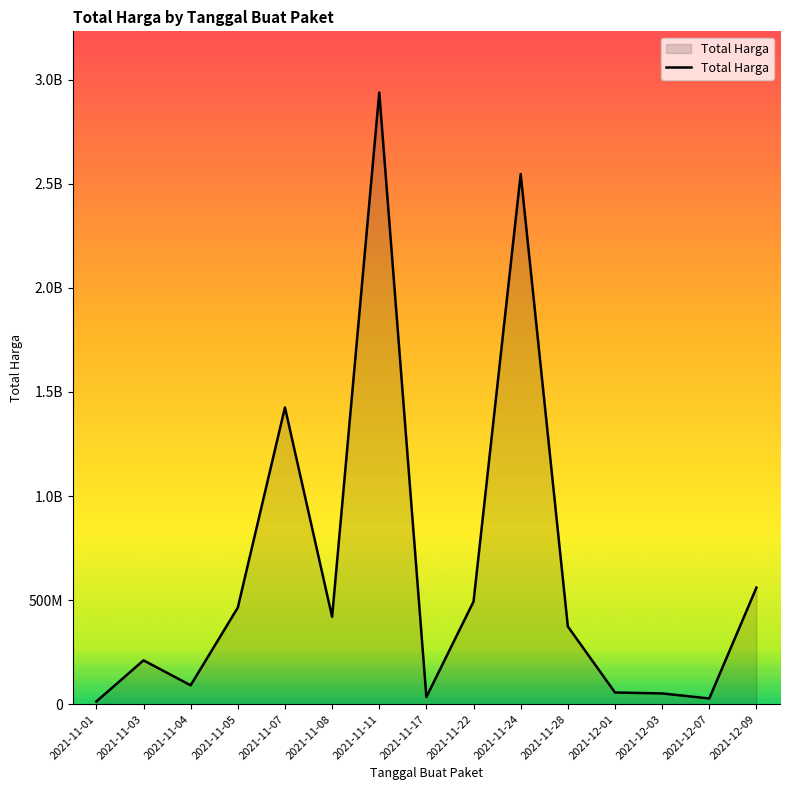

List the labels in order of value, smallest first.

2021-11-01, 2021-12-07, 2021-11-17, 2021-12-03, 2021-12-01, 2021-11-04, 2021-11-03, 2021-11-28, 2021-11-08, 2021-11-05, 2021-11-22, 2021-12-09, 2021-11-07, 2021-11-24, 2021-11-11